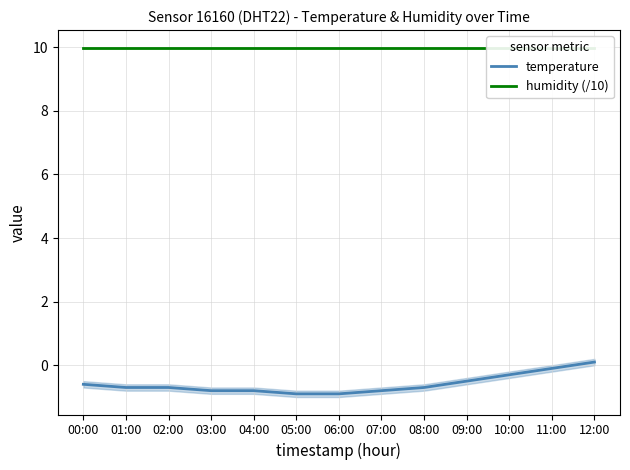

Which has a higher value, 10:00 or 03:00?

10:00